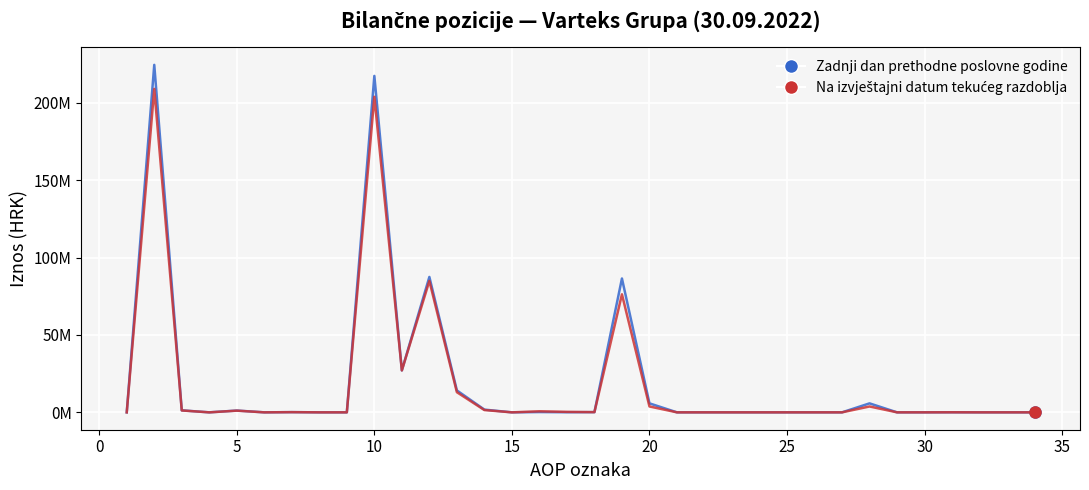

What is the value of the Zadnji dan prethodne poslovne godine point at the 2nd from the left?

224541876